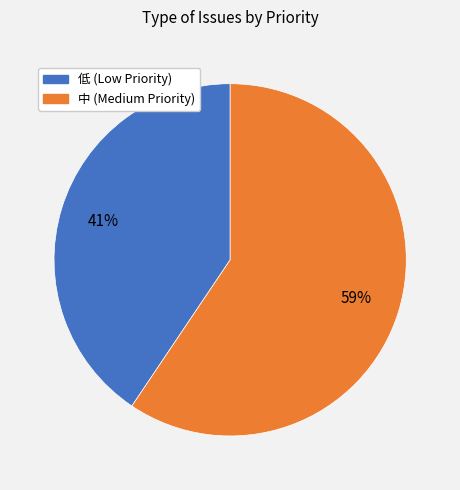

To the nearest percent, what is the average slice percentage?

50%